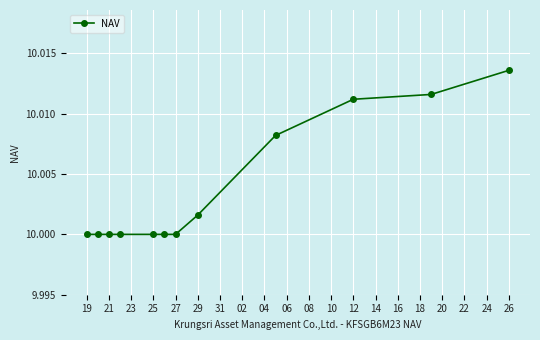

What is the smallest value displayed?

10.0